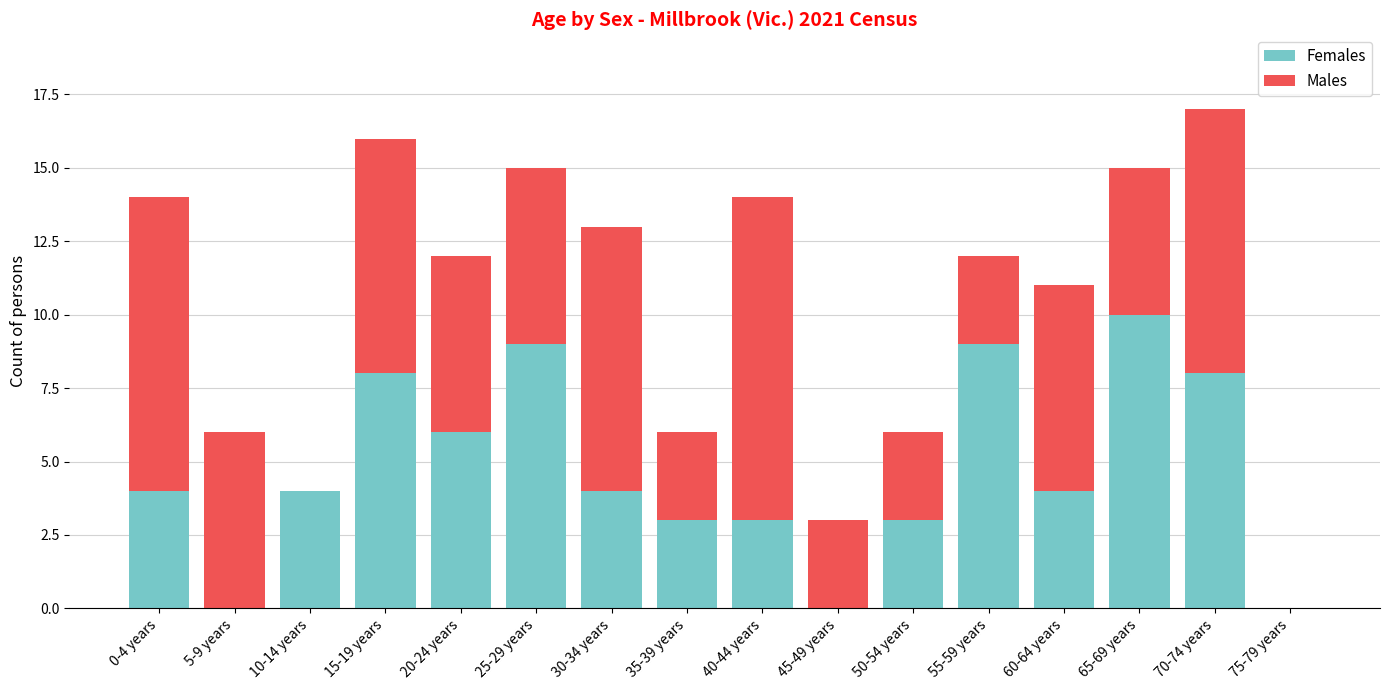

At which category is the sum across all series the highest?

70-74 years